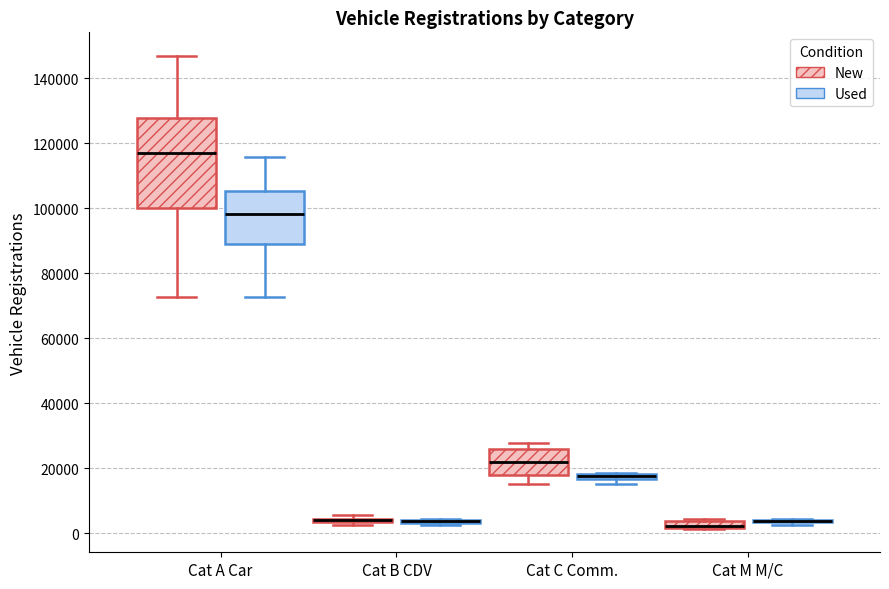

Where does the median line of the box for Cat C Comm. (New) sit on the y-axis? The values are not printed on the chart, so give them approximately, as read against the axis.

22000